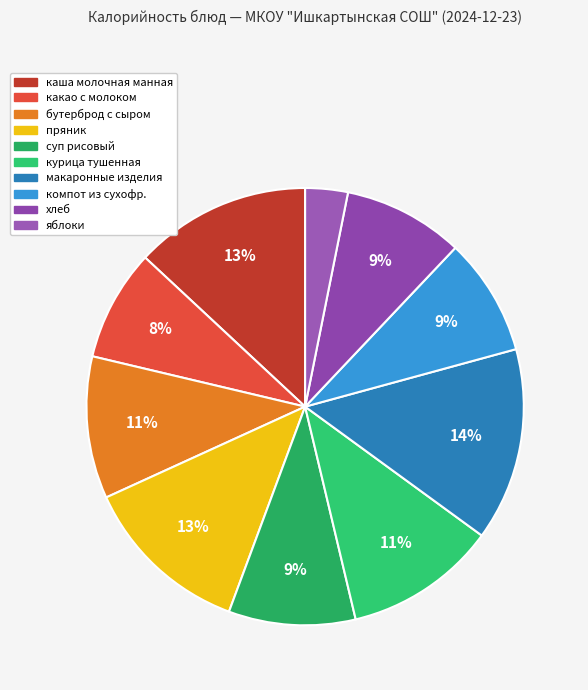

Does any single category account for the majority?

No